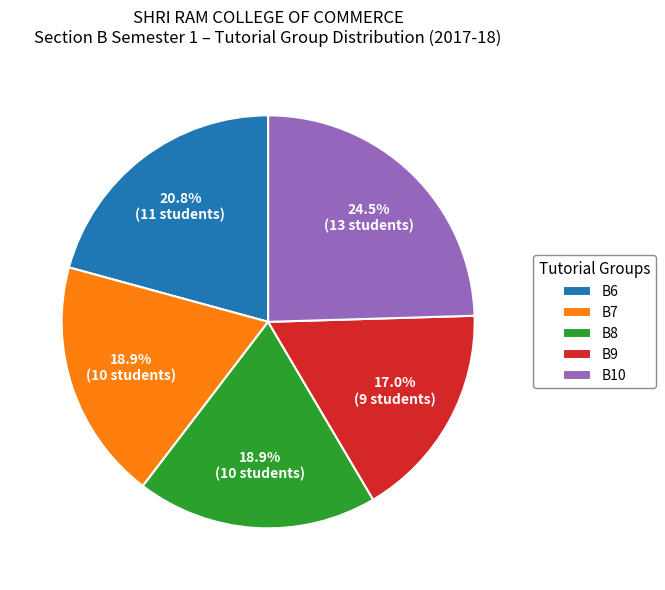

Which has a higher value, B8 or B6?

B6